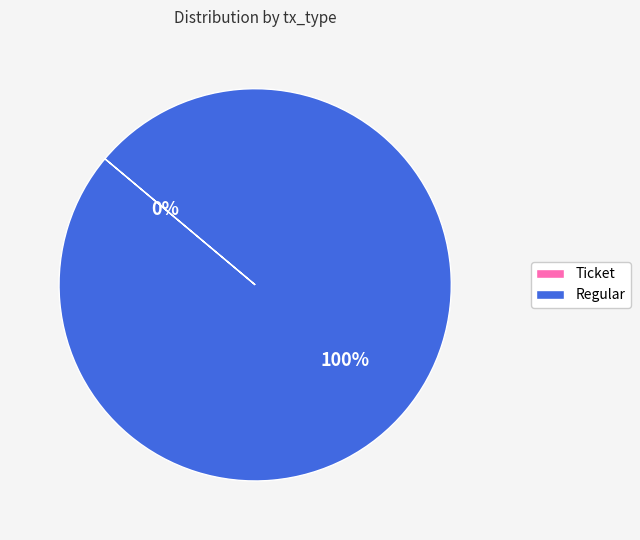

Is there any slice that represents more than half of the pie?

Yes